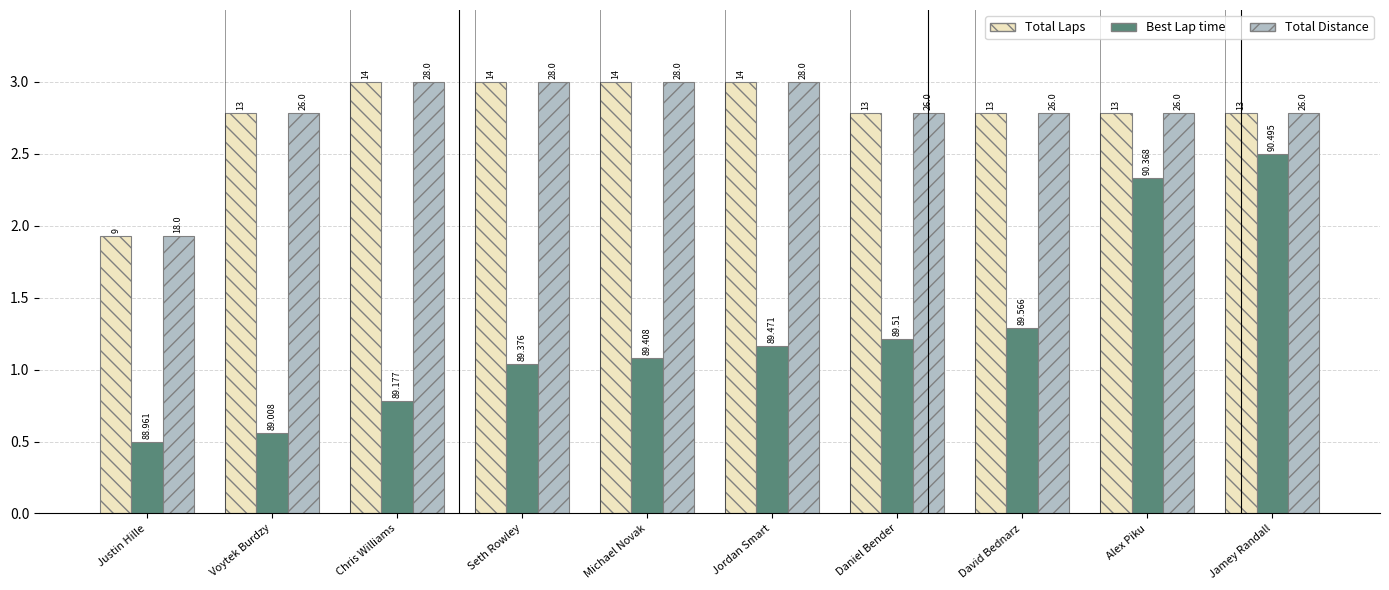

Which has a higher value, Seth Rowley or Alex Piku?

Seth Rowley